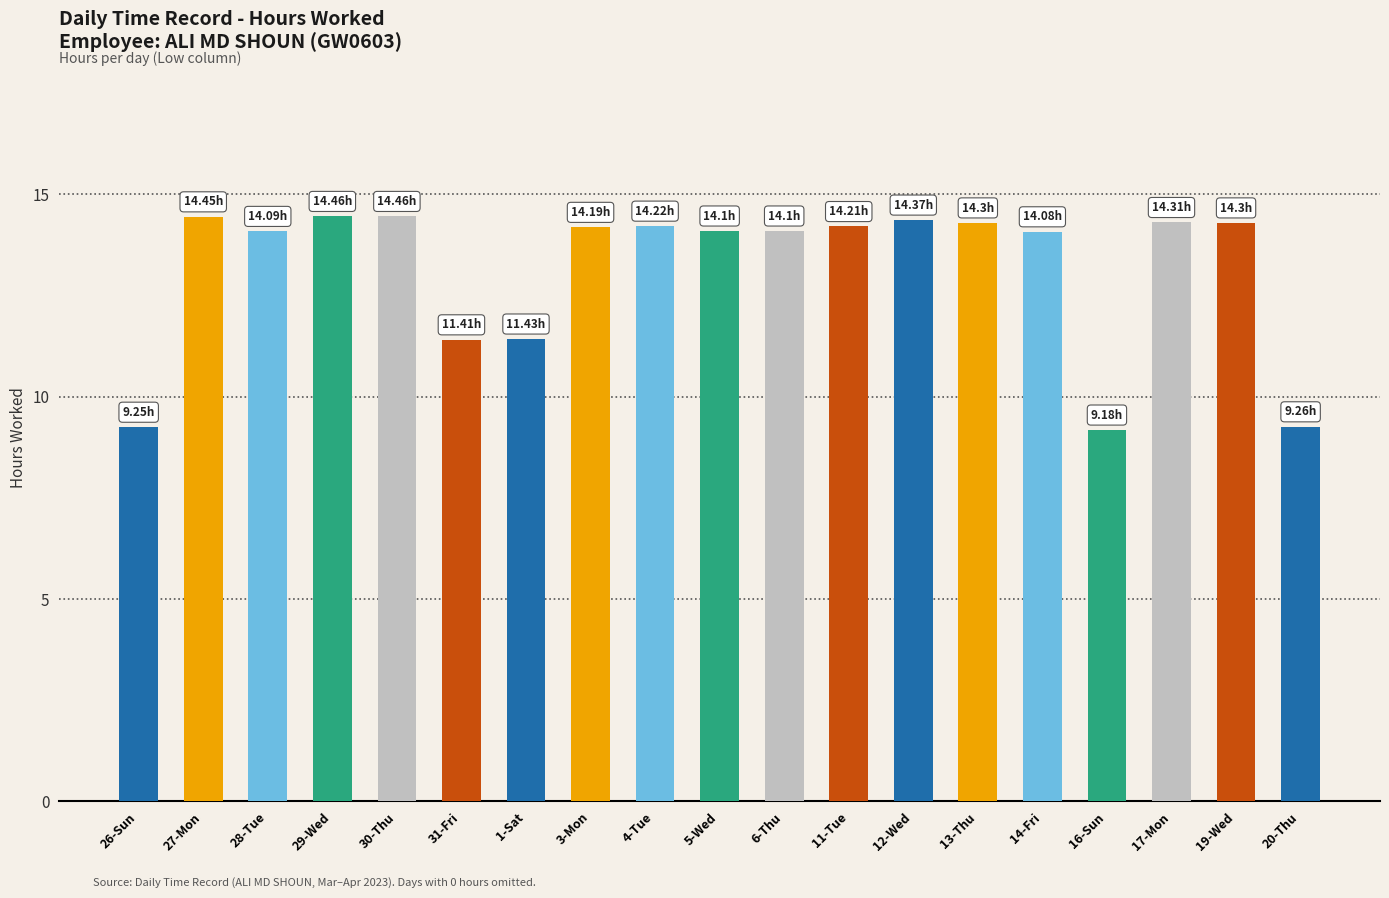

What is the difference between the maximum and minimum values?

5.3